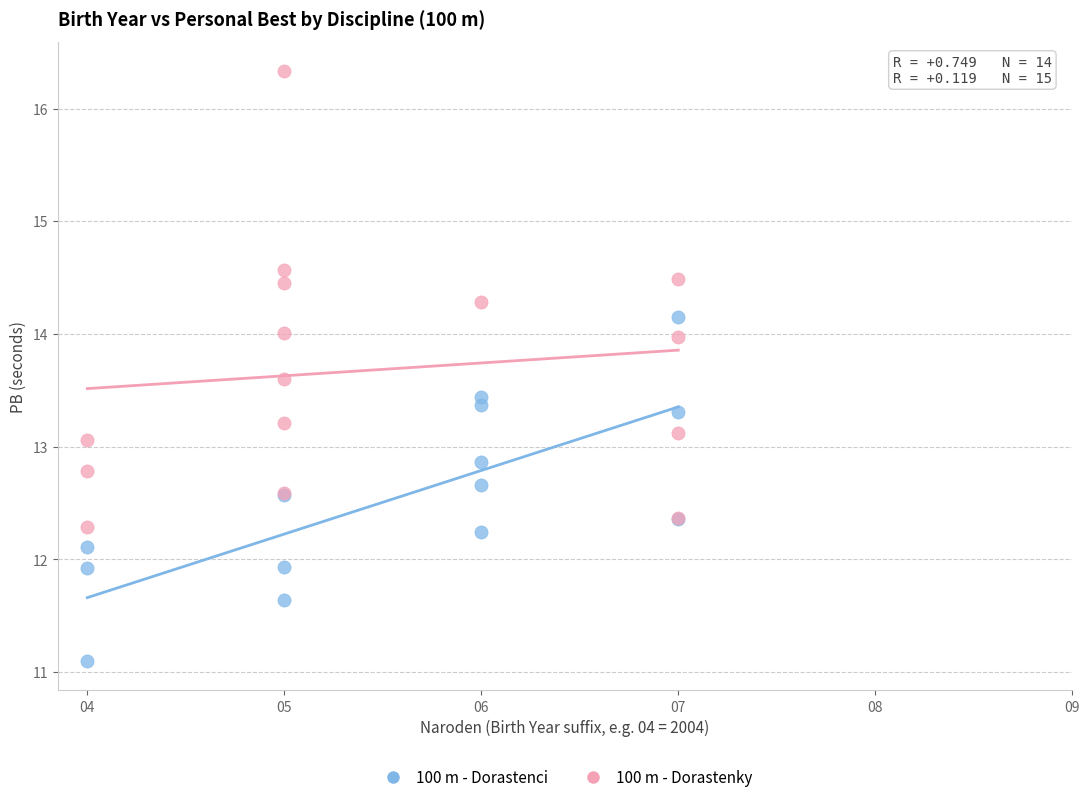

Which series reaches the maximum Y coordinate?

100 m - Dorastenky